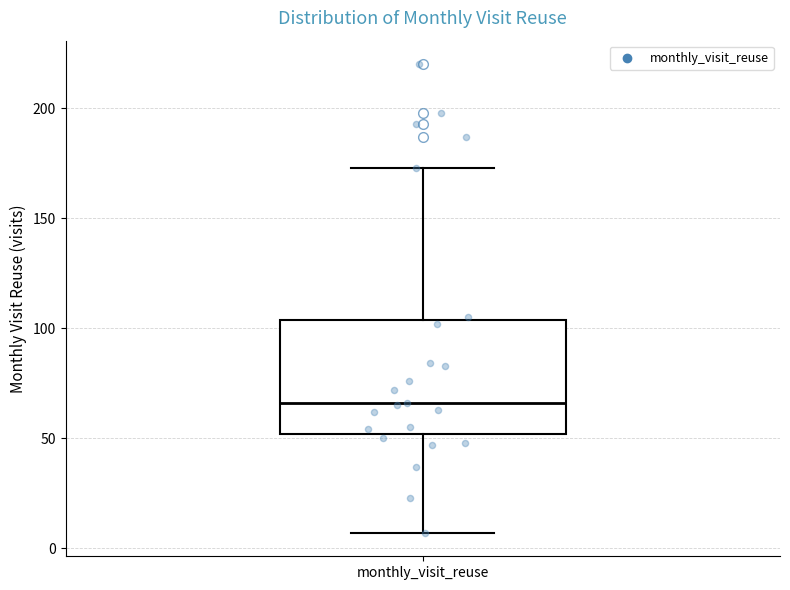

Transcribe this box plot: give where the median line is, the range the box spans, and where the two whiskers end, as read against the y-axis. The values are not printed on the chart, so give them approximately, as read against the axis.

median 65, box 50 to 105, whiskers 5 to 175